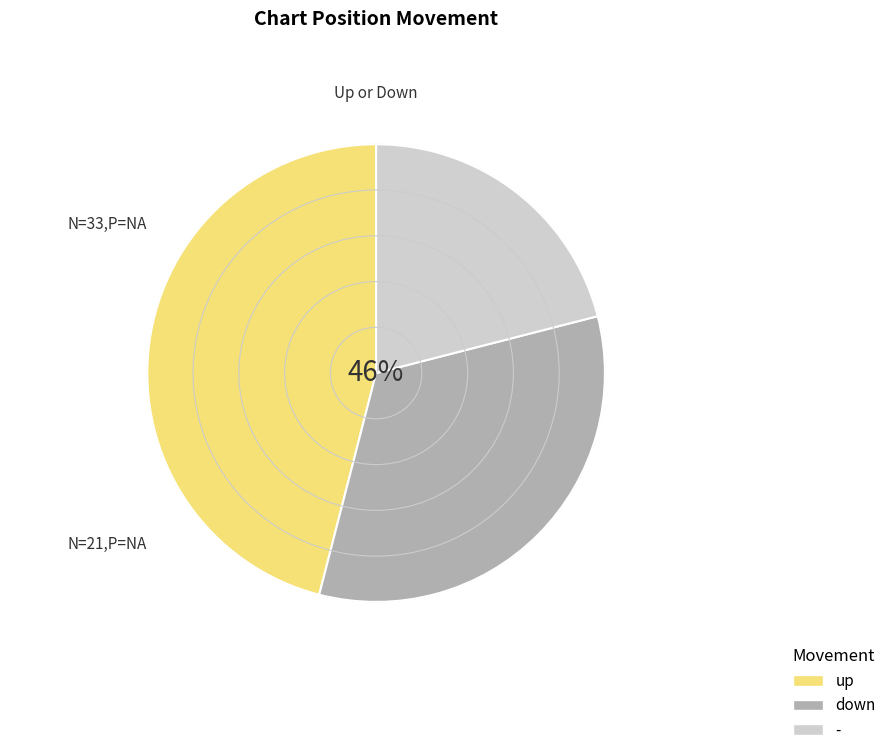

Do up and down together represent more than half of the pie?

Yes